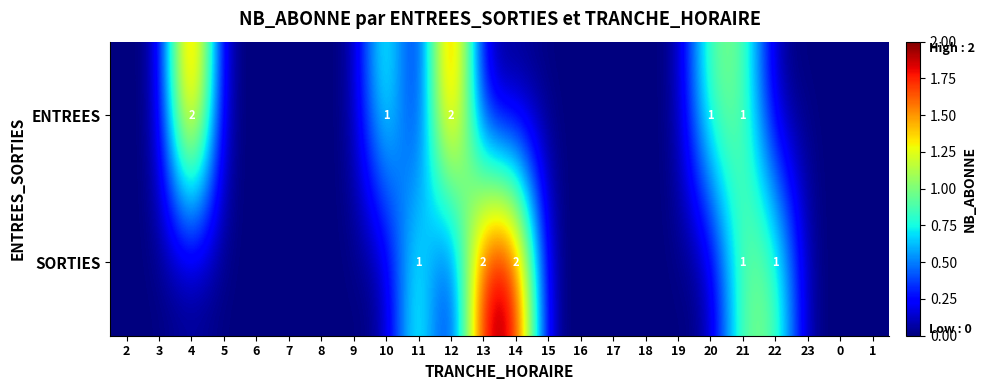

True or false: ENTREES has a value of 1 at 21.

True